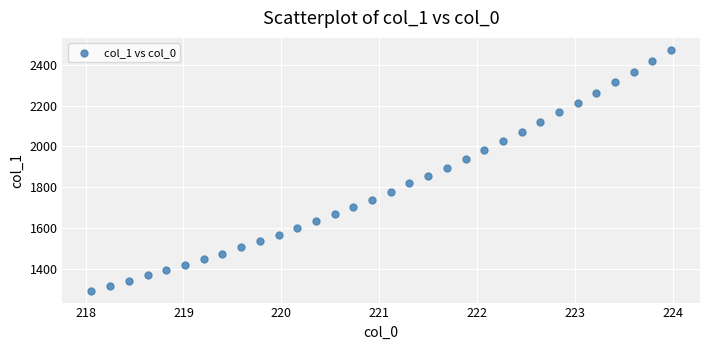

What is the range of X values (max minus min)?

5.9